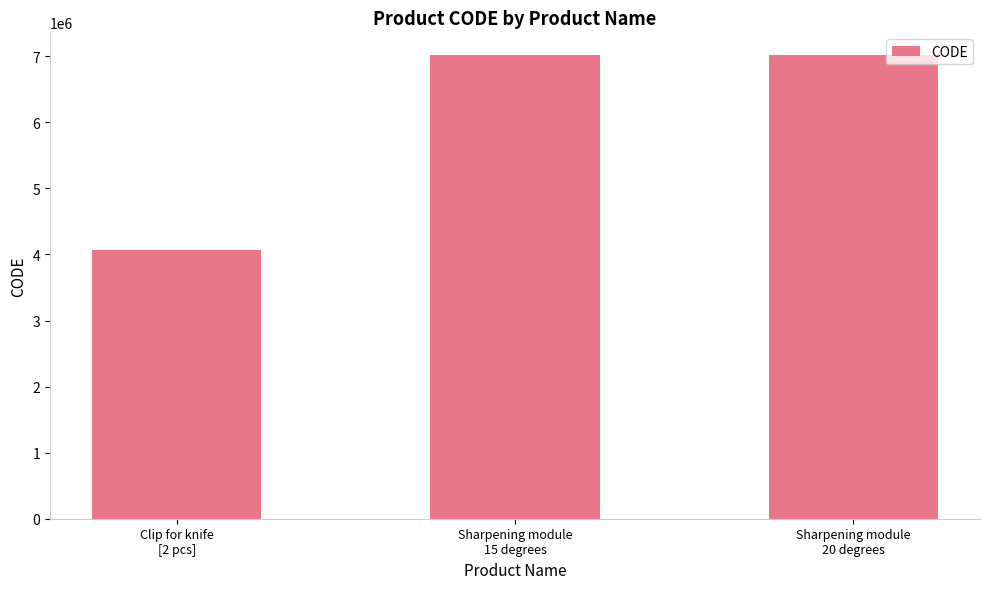

What is the smallest value displayed?

4071402